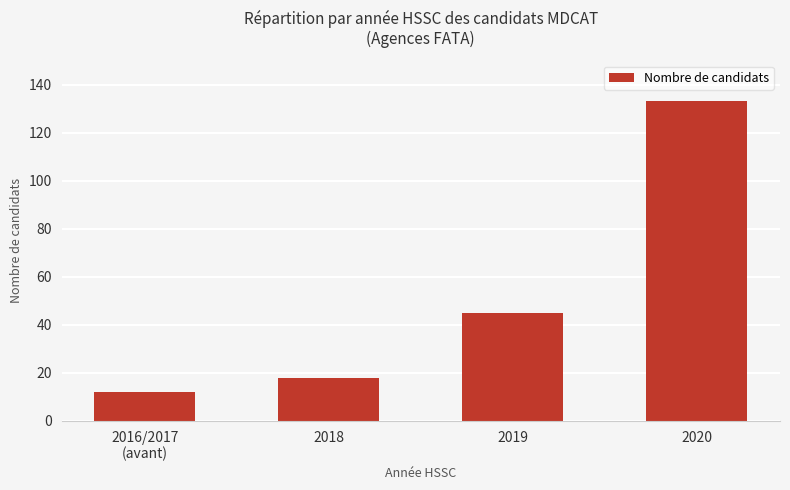

What is the value of the 2nd bar from the left?

18